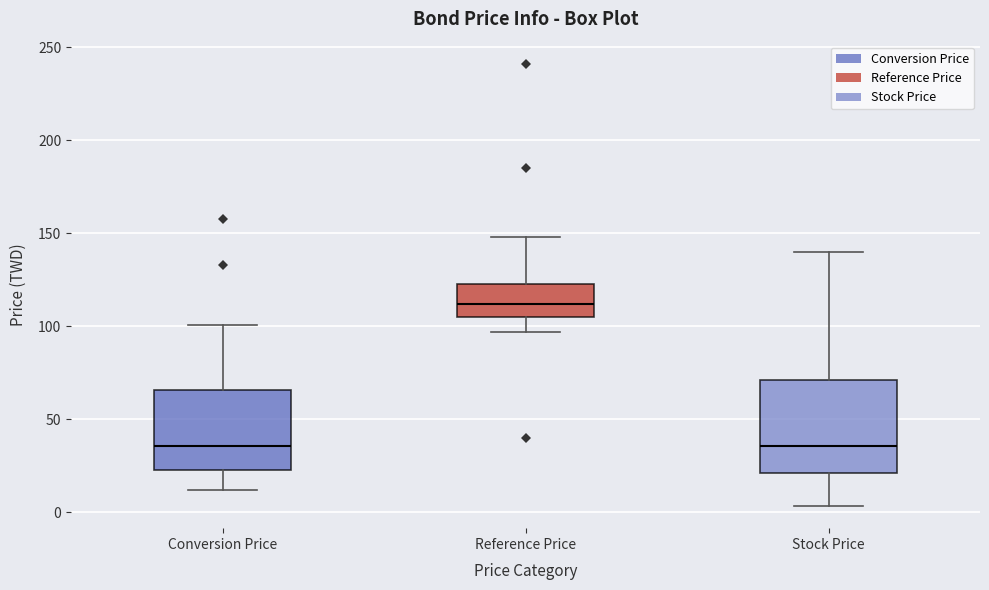

Comparing the boxes themselves (not the whiskers), which one is the tallest?

Stock Price